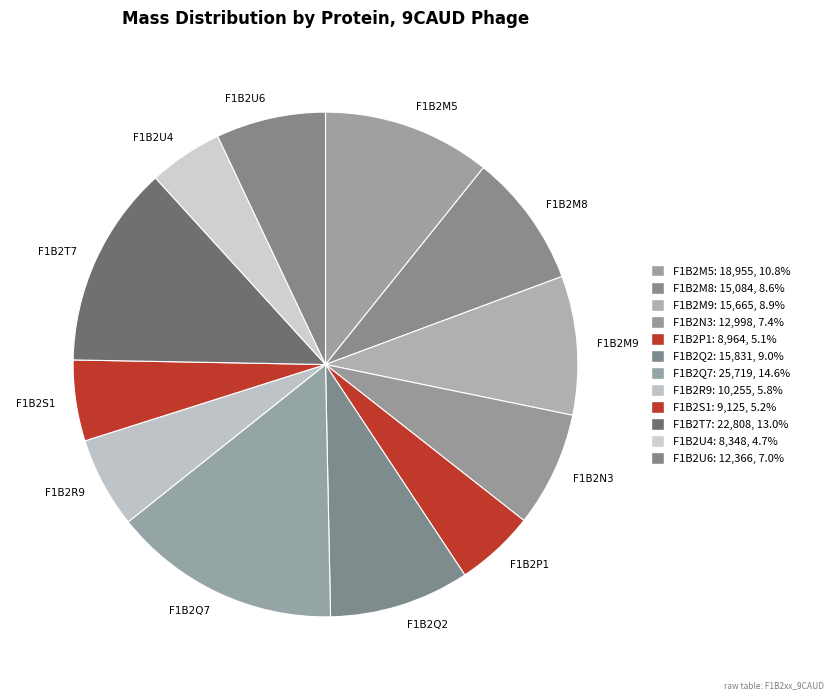

How many slices are in this pie chart?

12